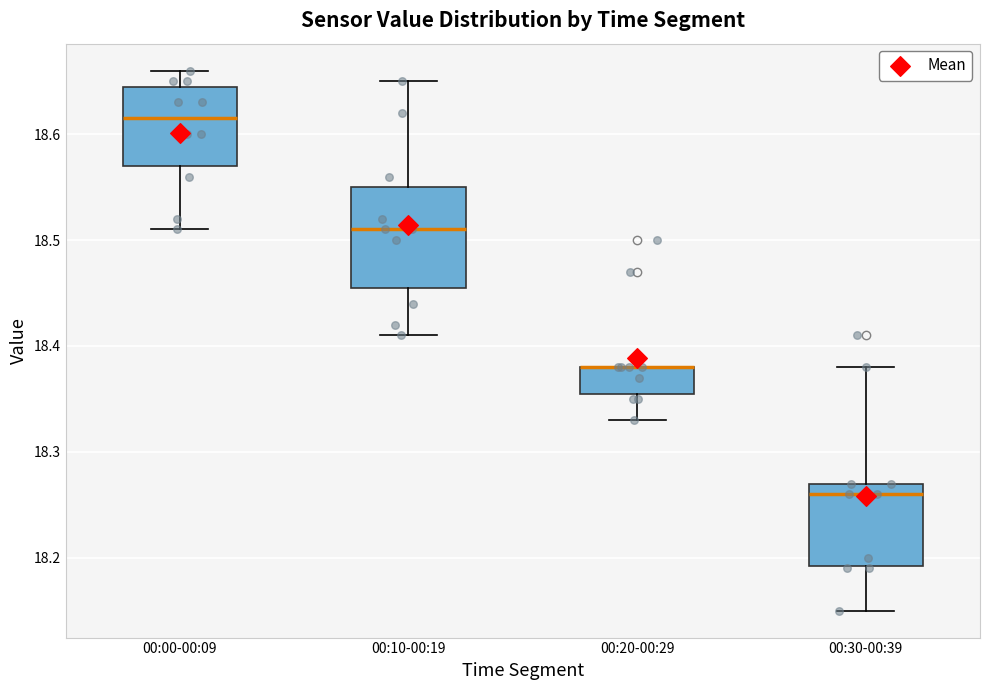

Where is the lower edge of the box for 00:00-00:09 on the y-axis? The values are not printed on the chart, so give them approximately, as read against the axis.

18.57